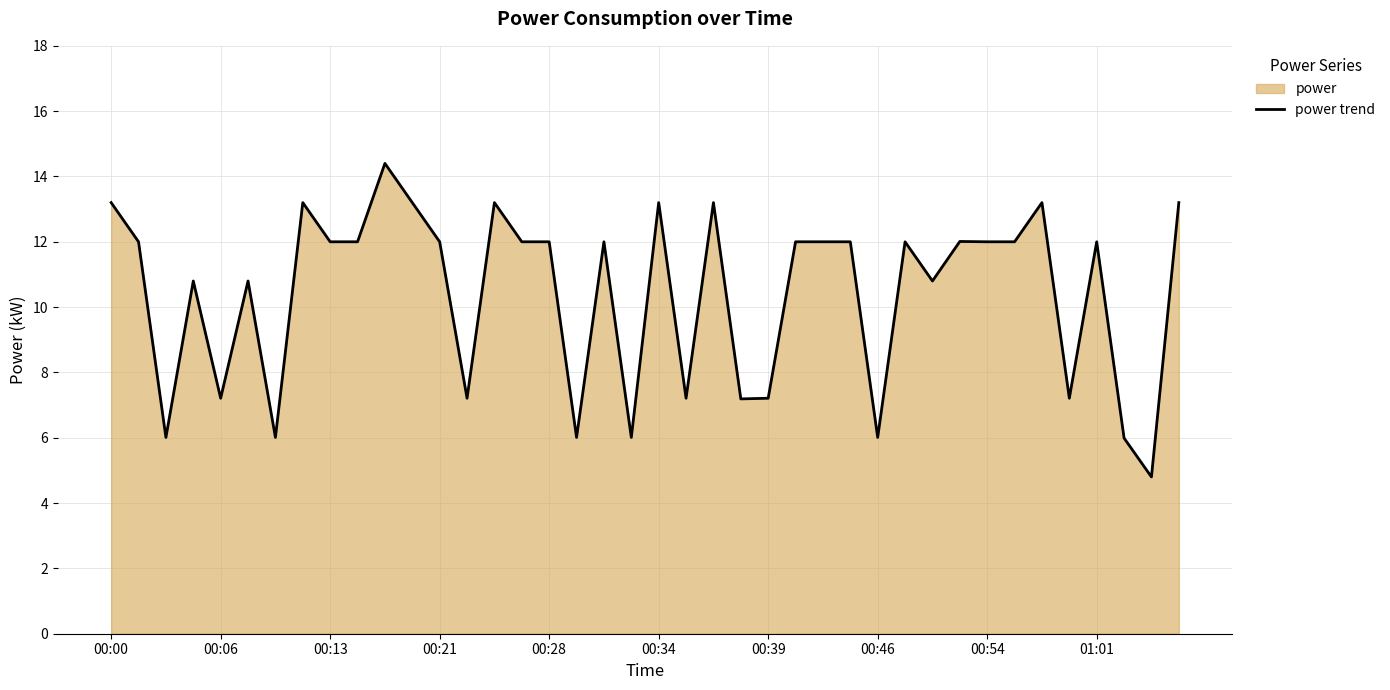

Approximately how many times larger is the value at 38 compared to 18?

0.4